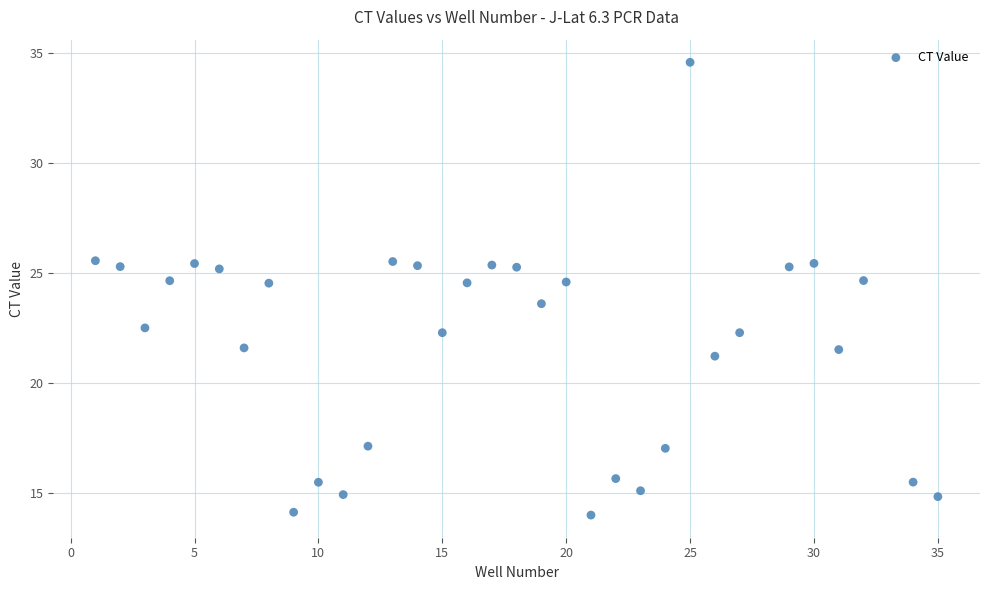

What is the range of Y values (max minus min)?

20.6